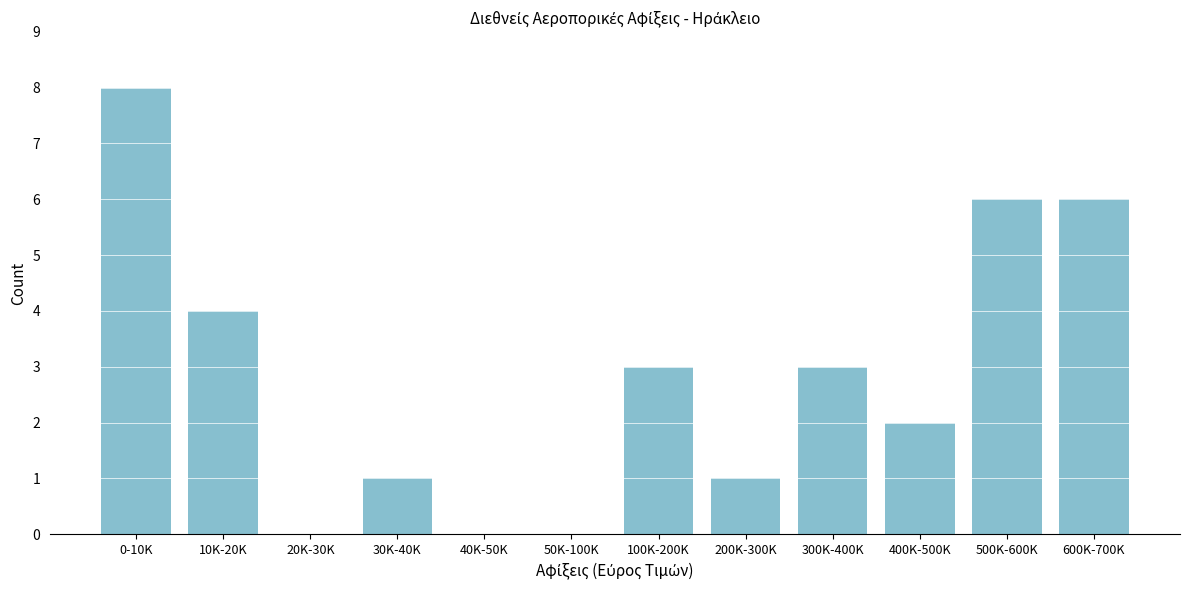

Reading left to right, what are all the values shown in this chart?

0-10K=8	10K-20K=4	20K-30K=0	30K-40K=1	40K-50K=0	50K-100K=0	100K-200K=3	200K-300K=1	300K-400K=3	400K-500K=2	500K-600K=6	600K-700K=6